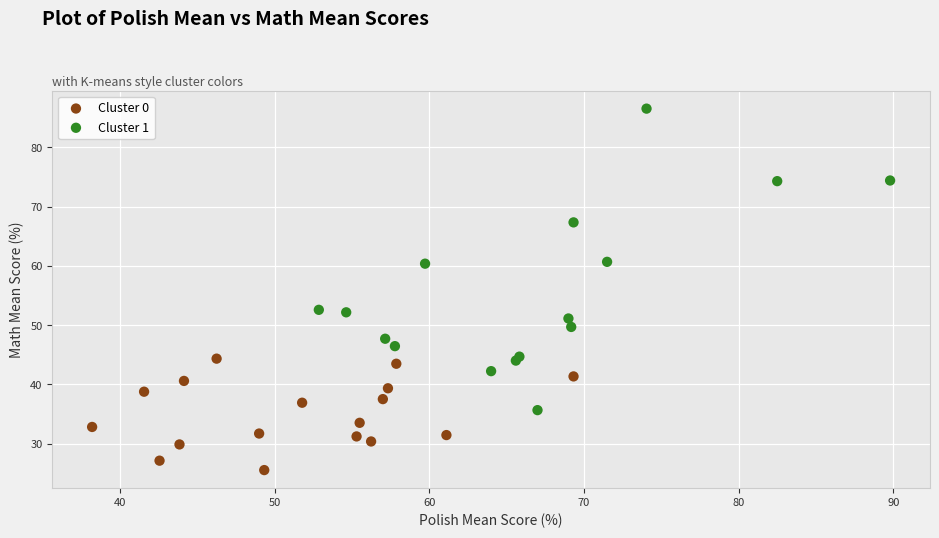

Which series reaches the maximum Y coordinate?

Cluster 1